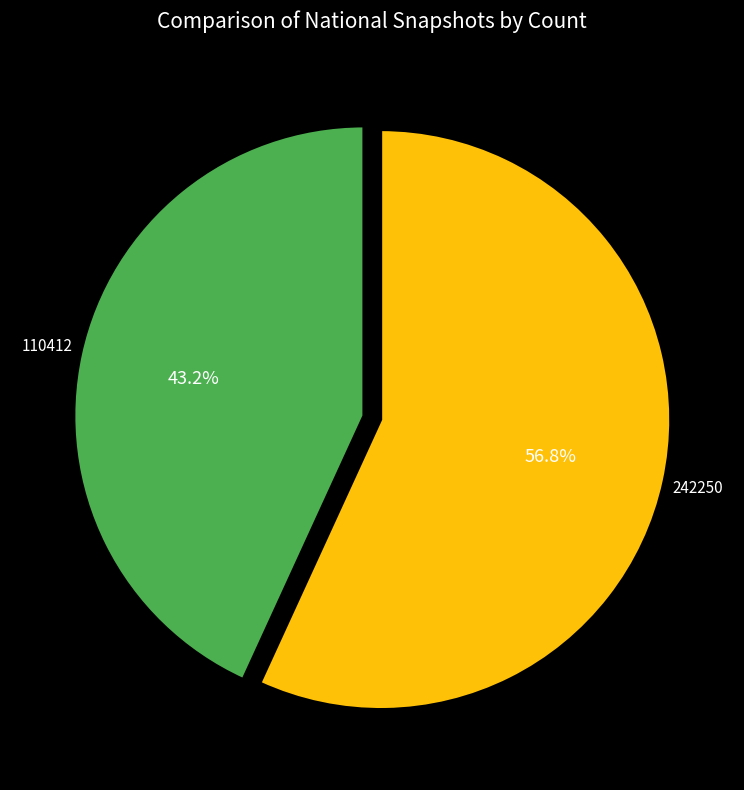

Does any single category account for the majority?

Yes